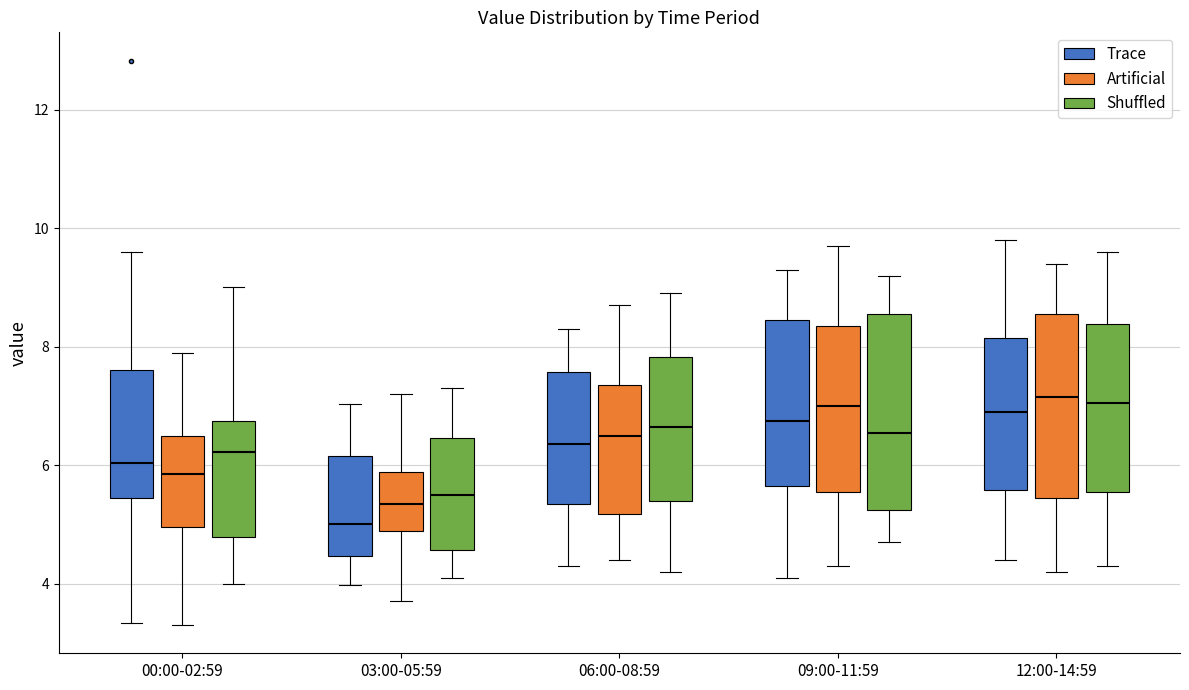

Comparing the boxes themselves (not the whiskers), which one is the tallest?

09:00-11:59 (Shuffled)